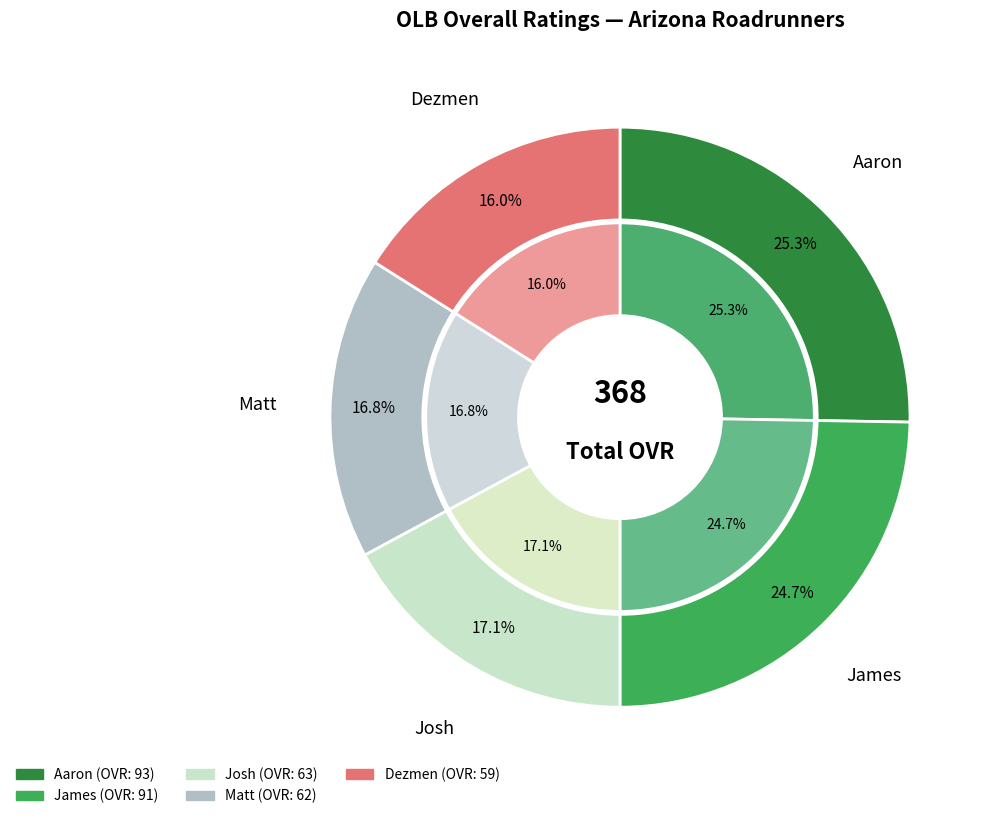

The Josh slice represents 17% of the pie. True or false?

True